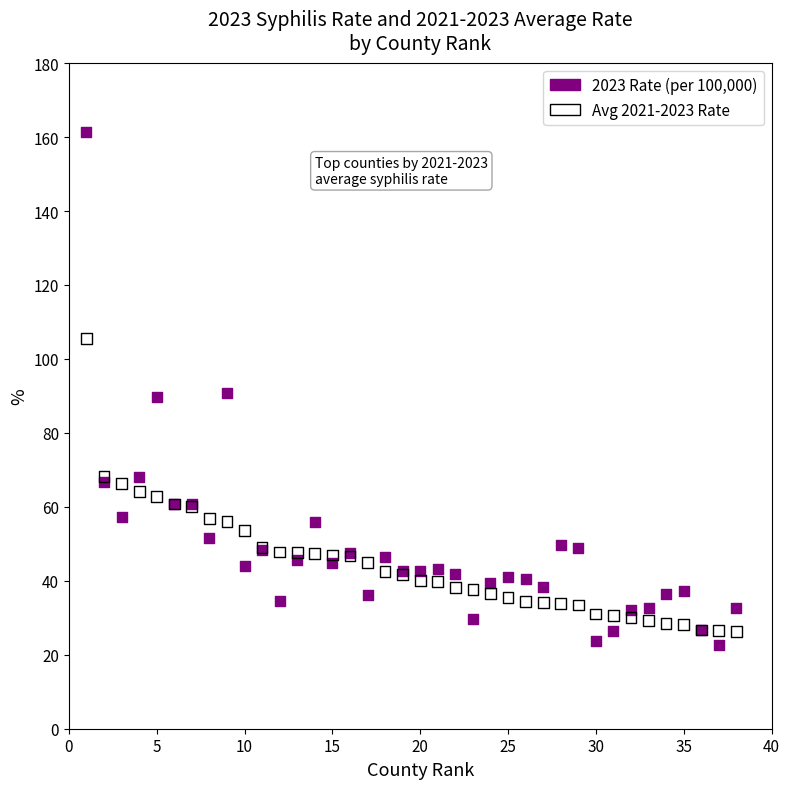

Which series has the largest Y range (max minus min)?

2023 Rate (per 100,000)